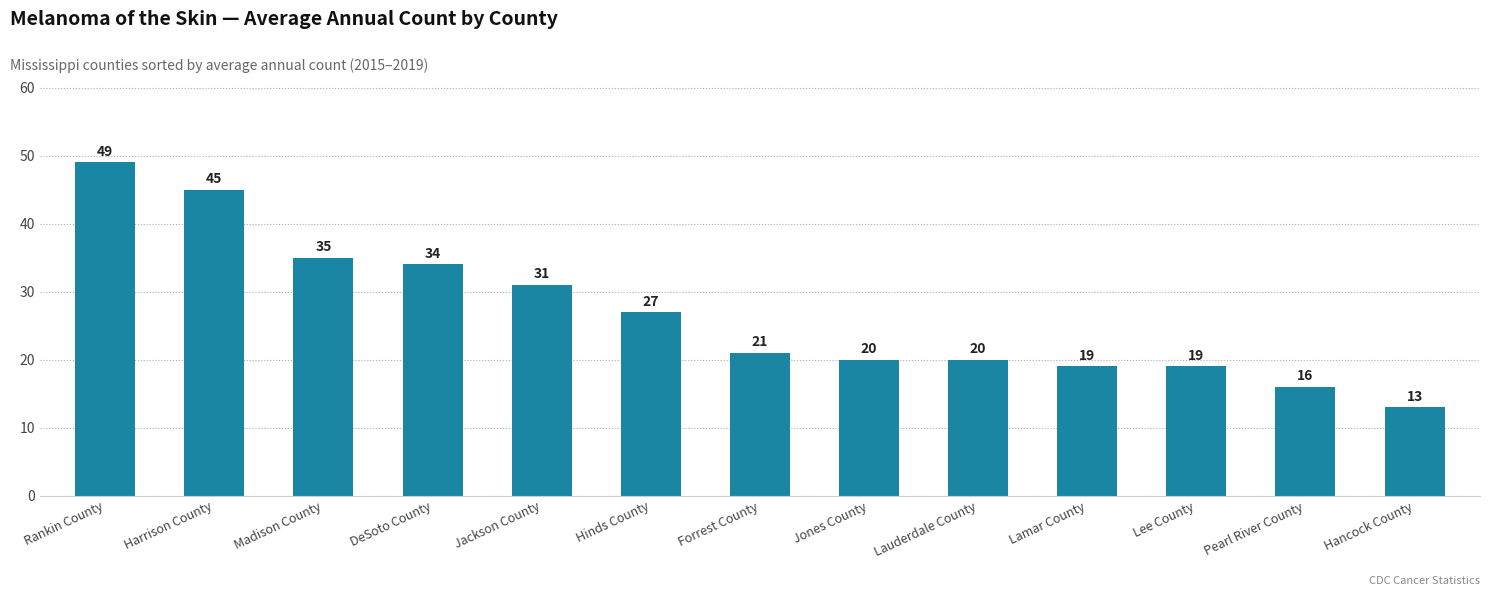

Reading right to left, list all the values displayed in this chart.

Hancock County=13	Pearl River County=16	Lee County=19	Lamar County=19	Lauderdale County=20	Jones County=20	Forrest County=21	Hinds County=27	Jackson County=31	DeSoto County=34	Madison County=35	Harrison County=45	Rankin County=49